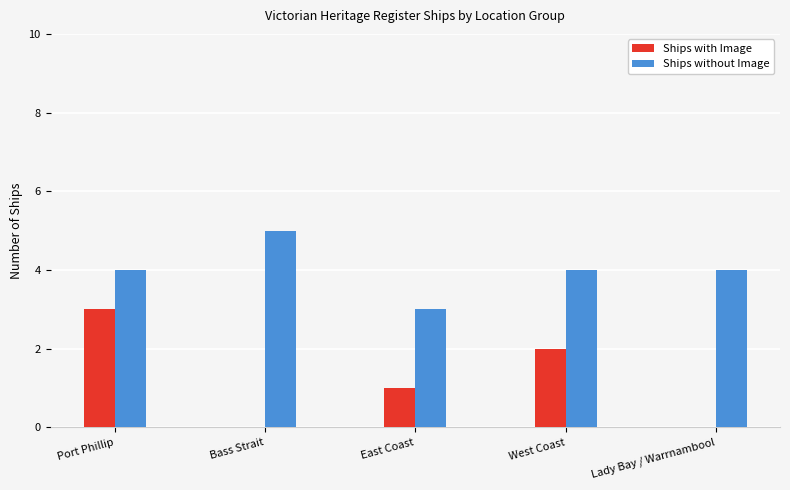

What are all the series names shown in the legend?

Ships with Image, Ships without Image